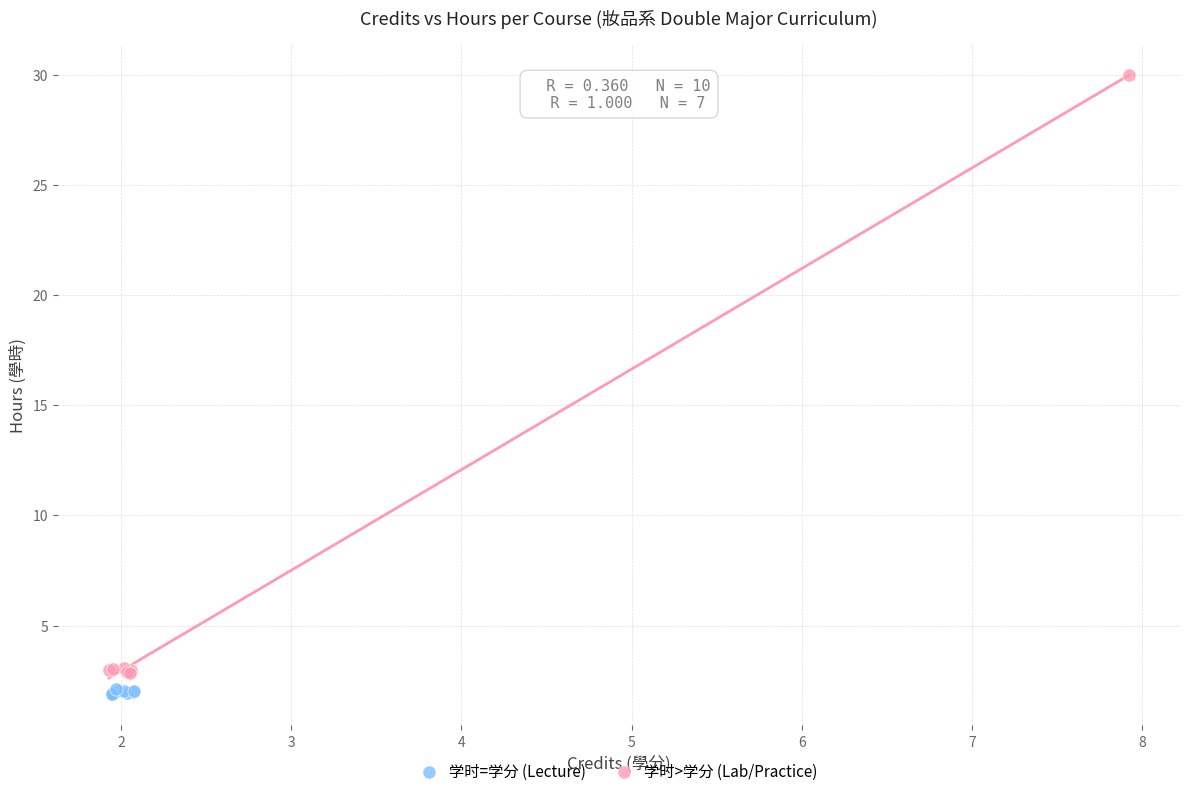

What are all the series names shown in the legend?

学时=学分 (Lecture), 学时>学分 (Lab/Practice)